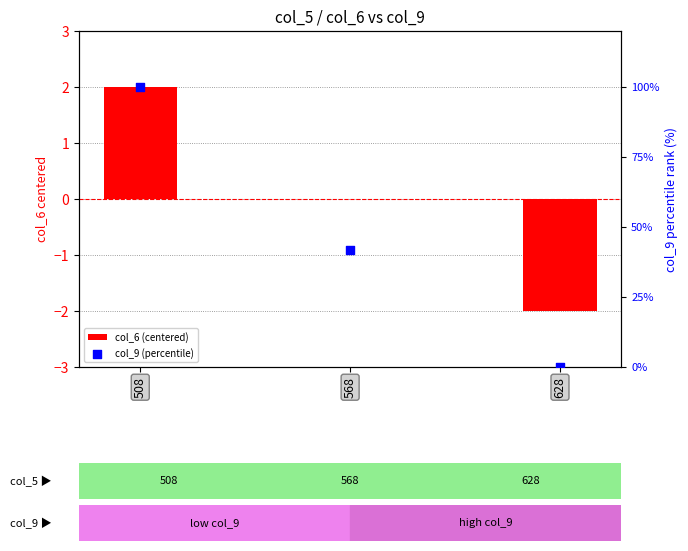

Which series contains the highest Y value?

col_9 (percentile)